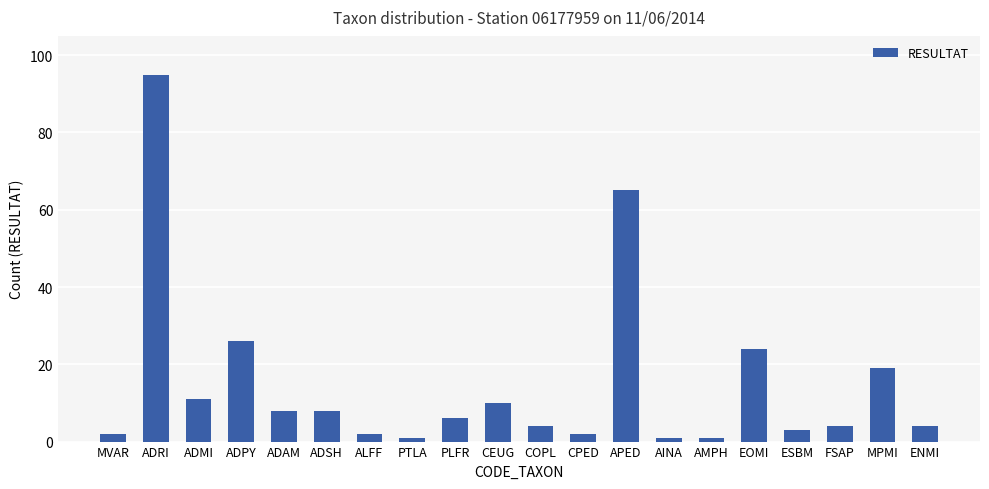

True or false: the data shows 3 at ESBM.

True